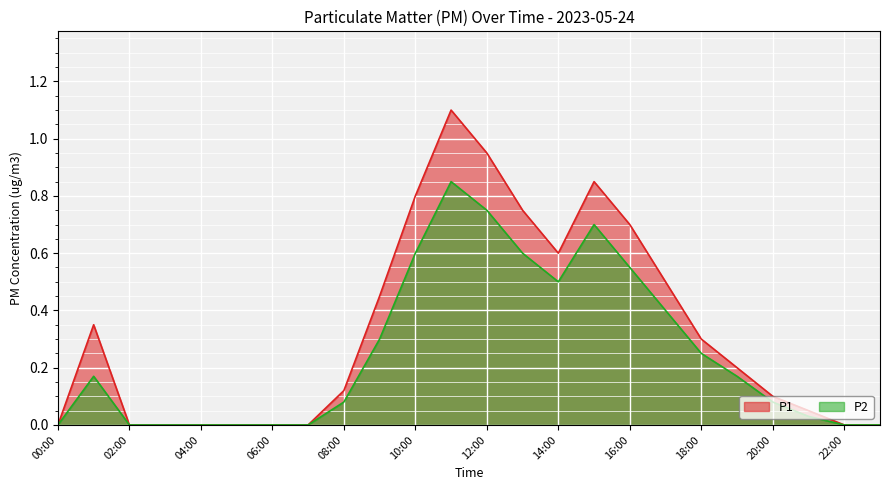

Reading left to right, list all the values displayed in this chart.

P1: 00:00=0.0	01:00=0.3	02:00=0.0	03:00=0.0	04:00=0.0	05:00=0.0	06:00=0.0	07:00=0.0	08:00=0.1	09:00=0.5	10:00=0.8	11:00=1.1	12:00=0.9	13:00=0.8	14:00=0.6	15:00=0.8	16:00=0.7	17:00=0.5	18:00=0.3	19:00=0.2	20:00=0.1	21:00=0.1	22:00=0.0	23:00=0.0
P2: 00:00=0.0	01:00=0.2	02:00=0.0	03:00=0.0	04:00=0.0	05:00=0.0	06:00=0.0	07:00=0.0	08:00=0.1	09:00=0.3	10:00=0.6	11:00=0.8	12:00=0.8	13:00=0.6	14:00=0.5	15:00=0.7	16:00=0.6	17:00=0.4	18:00=0.2	19:00=0.2	20:00=0.1	21:00=0.0	22:00=0.0	23:00=0.0